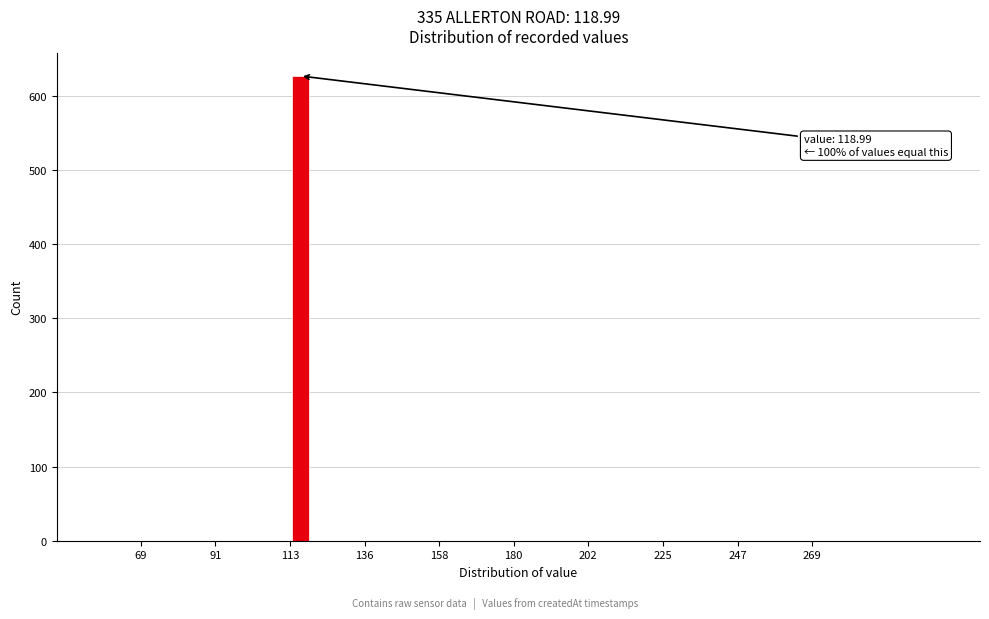

Read against the x-axis, roughly where is the centre of the tallest bar?

115